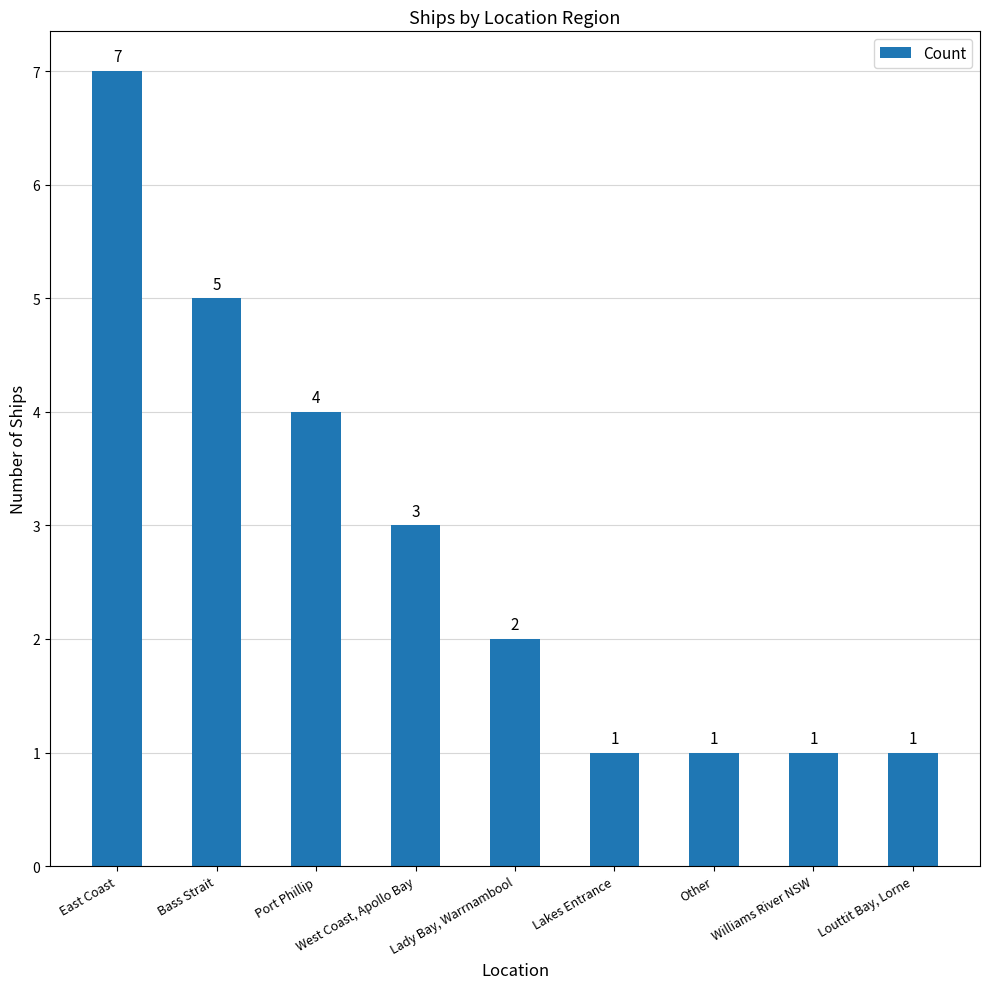

The chart shows a value of 2 at Lady Bay, Warrnambool. True or false?

True